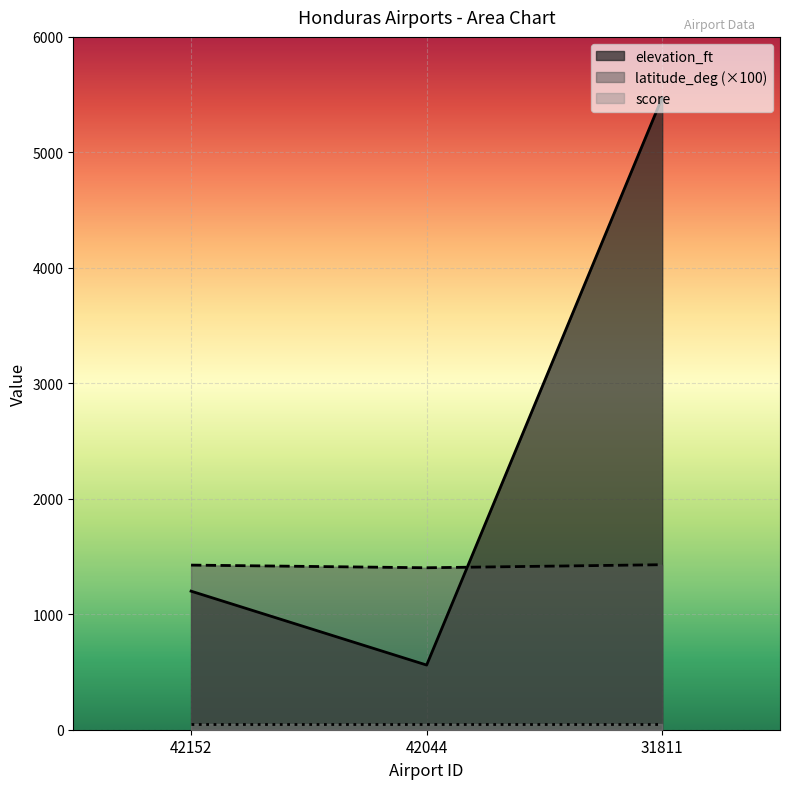

Which category has the highest value across all series?

31811